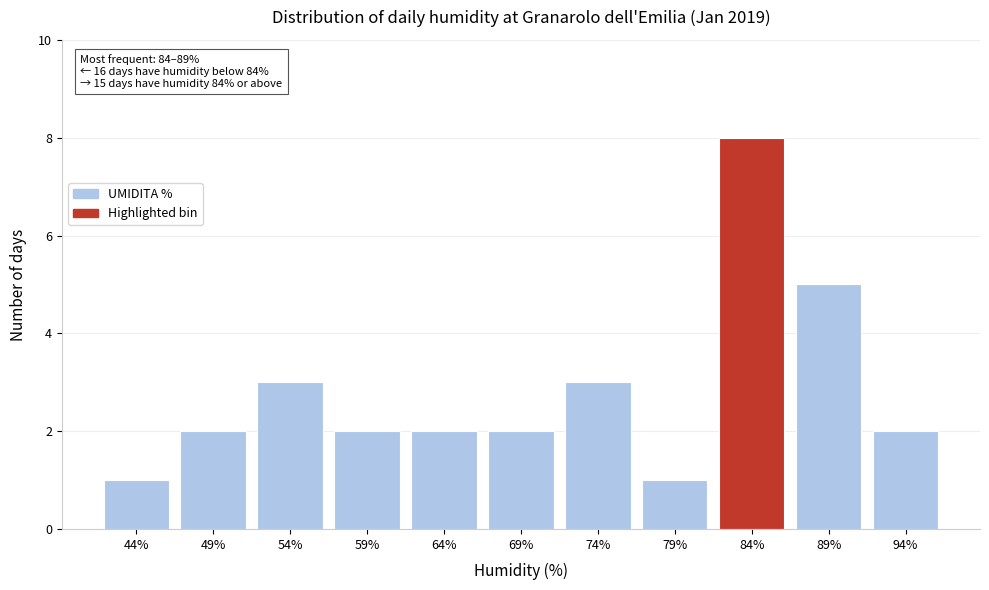

Reading left to right, extract all data points from this chart.

44%=1	49%=2	54%=3	59%=2	64%=2	69%=2	74%=3	79%=1	84%=8	89%=5	94%=2